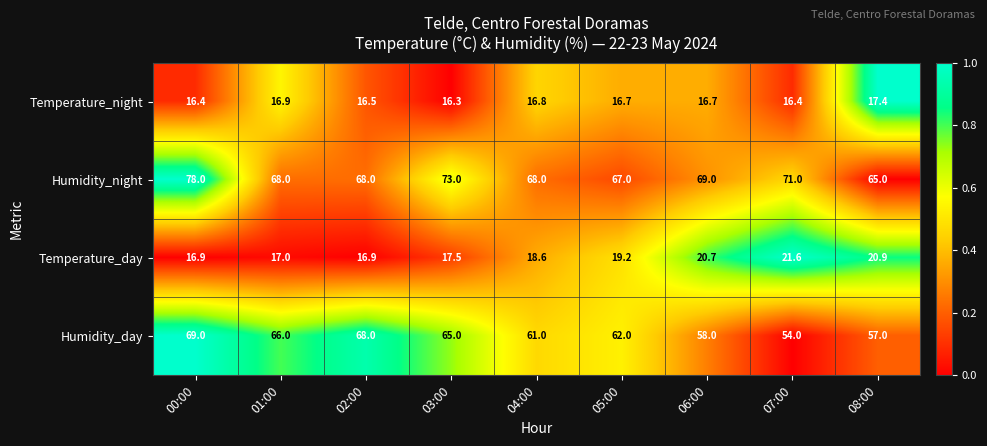

What is the minimum value for Temperature_day?

16.9